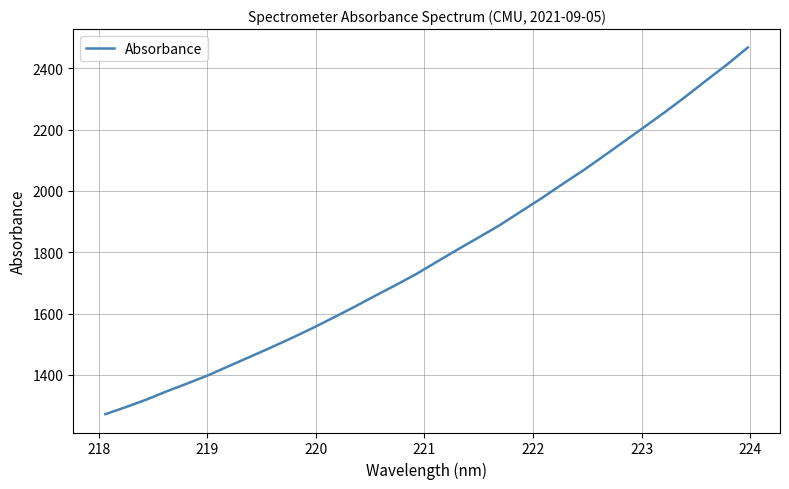

What is the minimum value shown in the chart?

1272.0